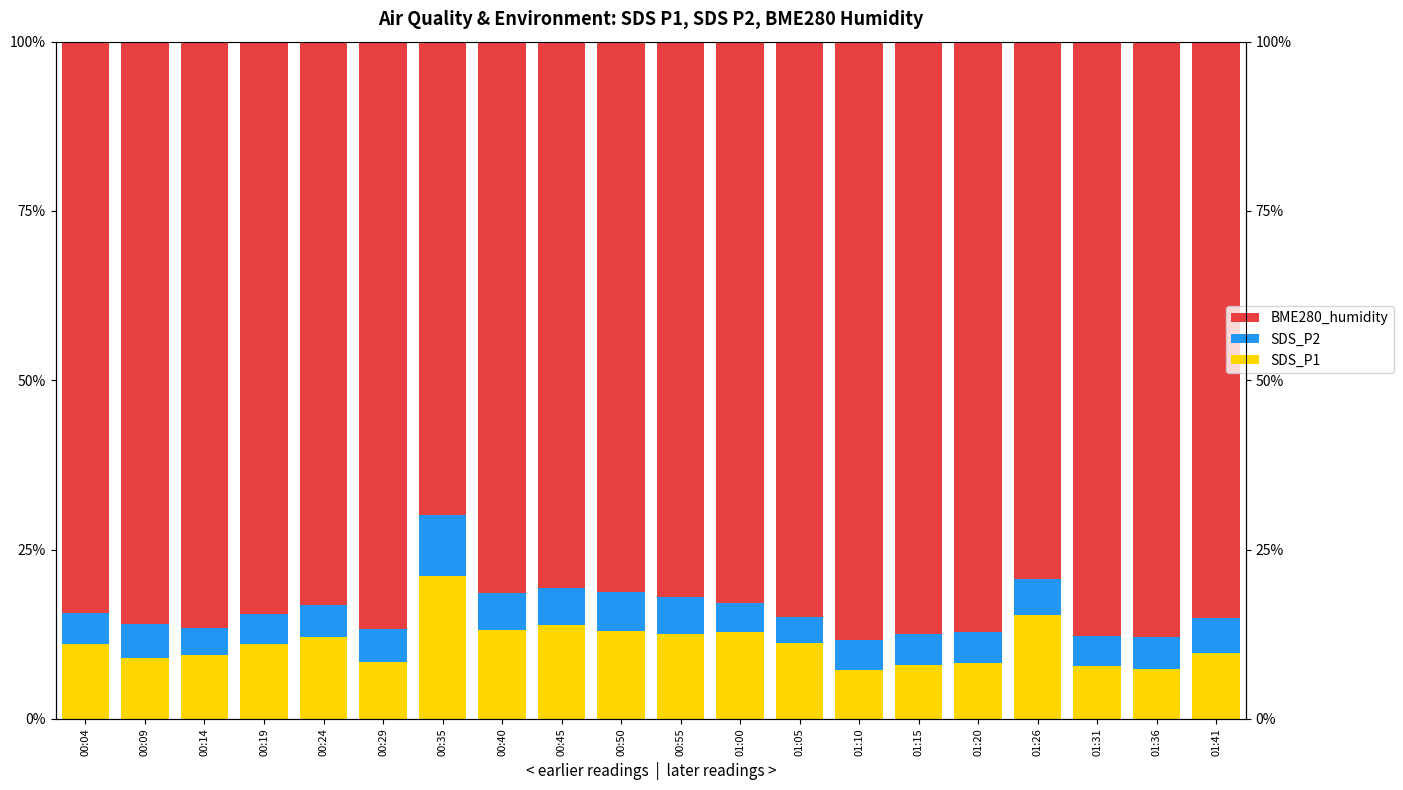

At 00:19, list the series in order from smallest to largest.

SDS_P2, SDS_P1, BME280_humidity